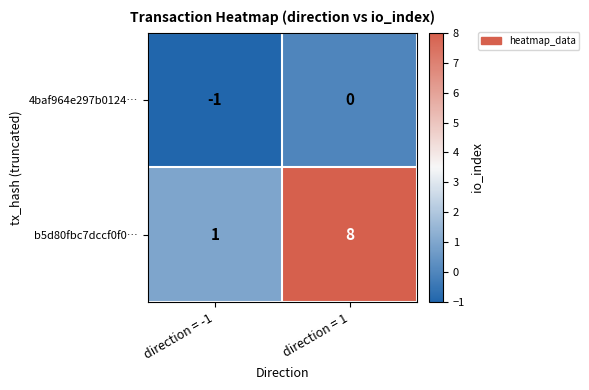

How many data points does each series have?

2